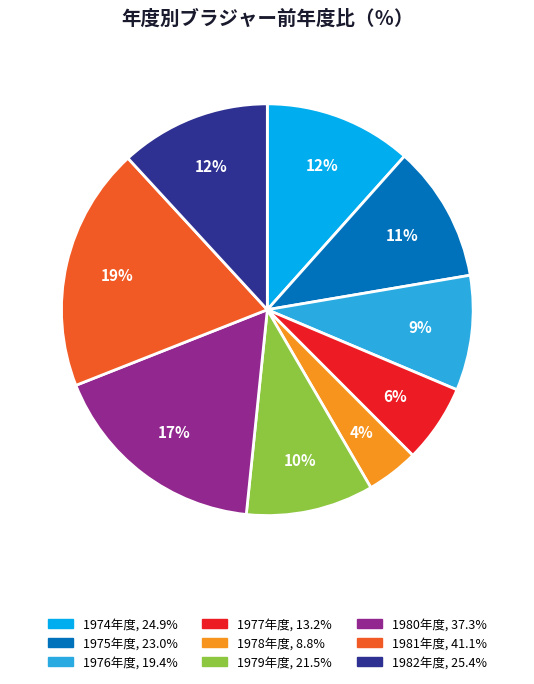

Is the sum of 1978年度 and 1979年度 greater than half?

No